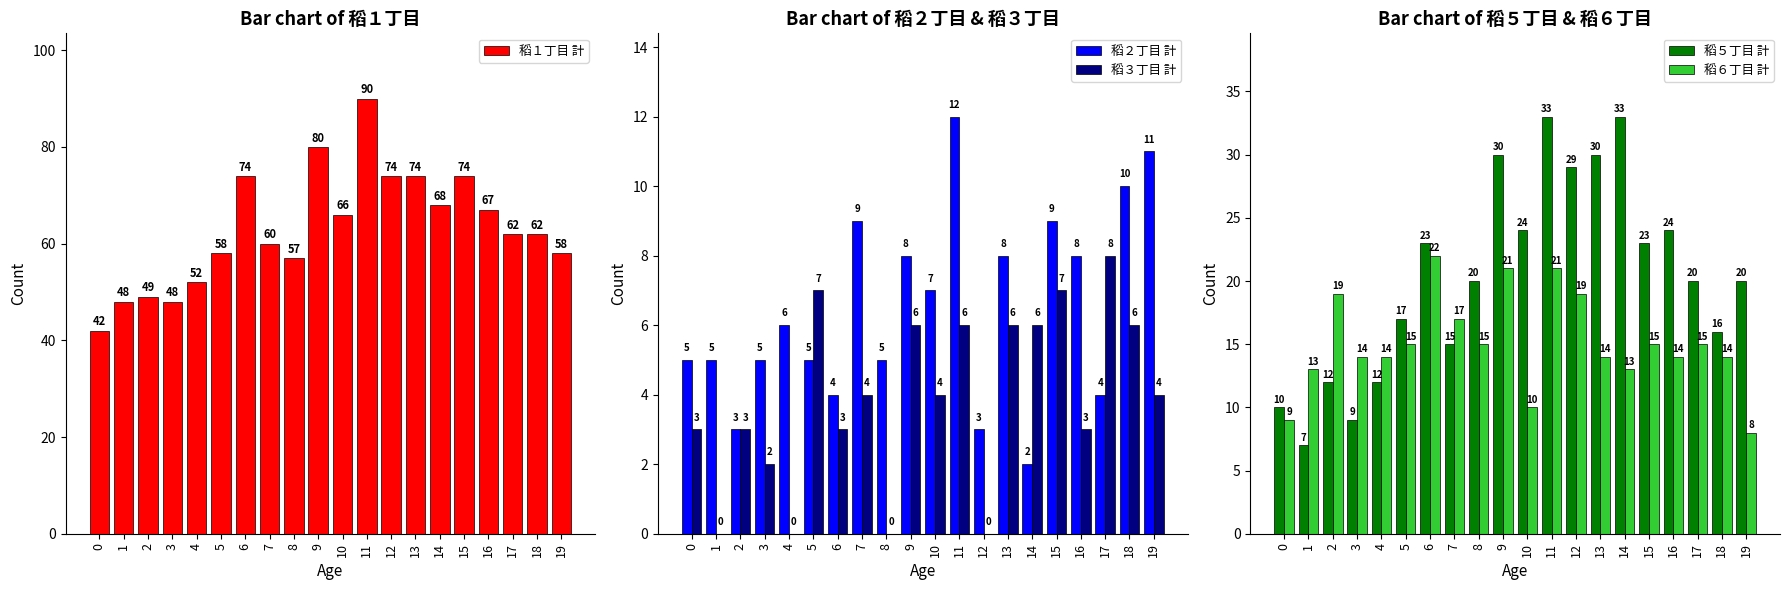

Which series has the largest total across all categories?

稻１丁目 計